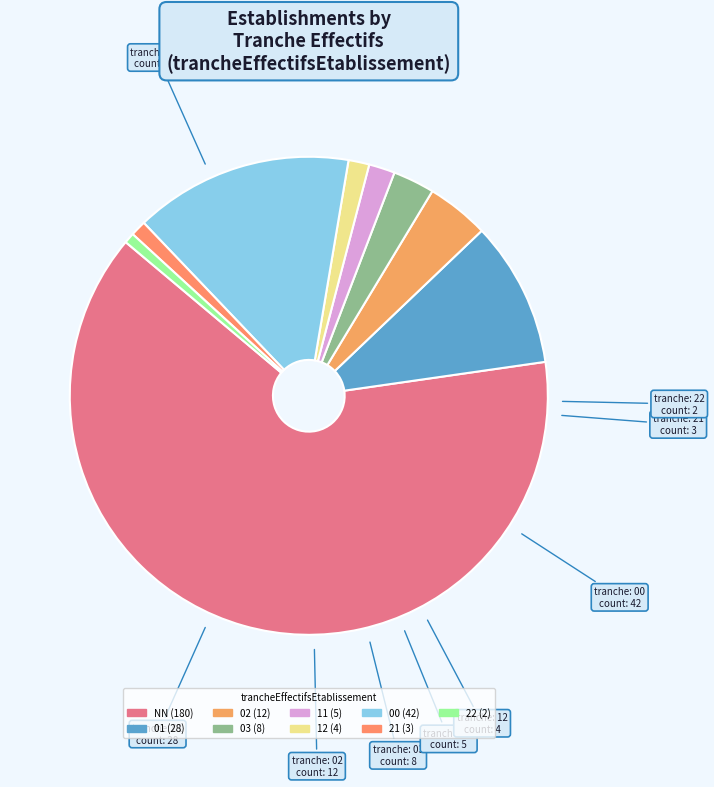

Is there any slice that represents more than half of the pie?

Yes